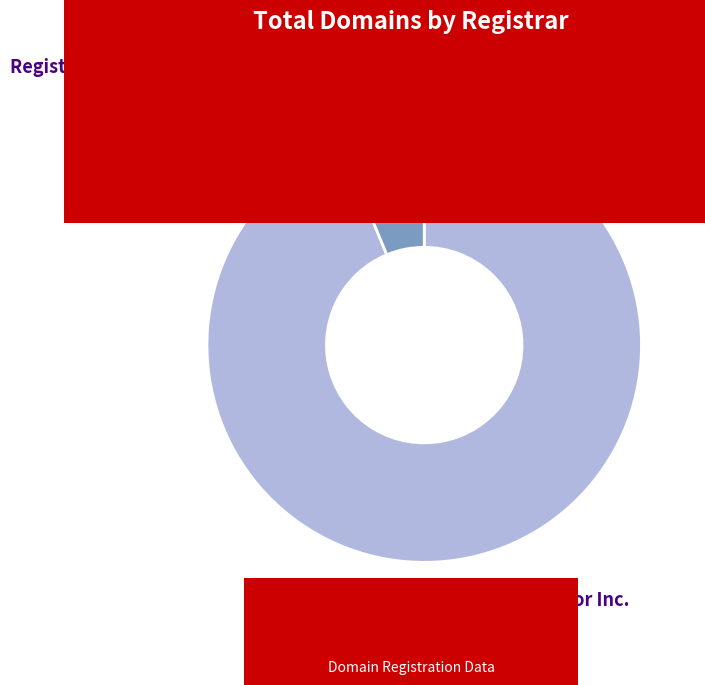

Which slice is the largest?

MarkMonitor Inc.